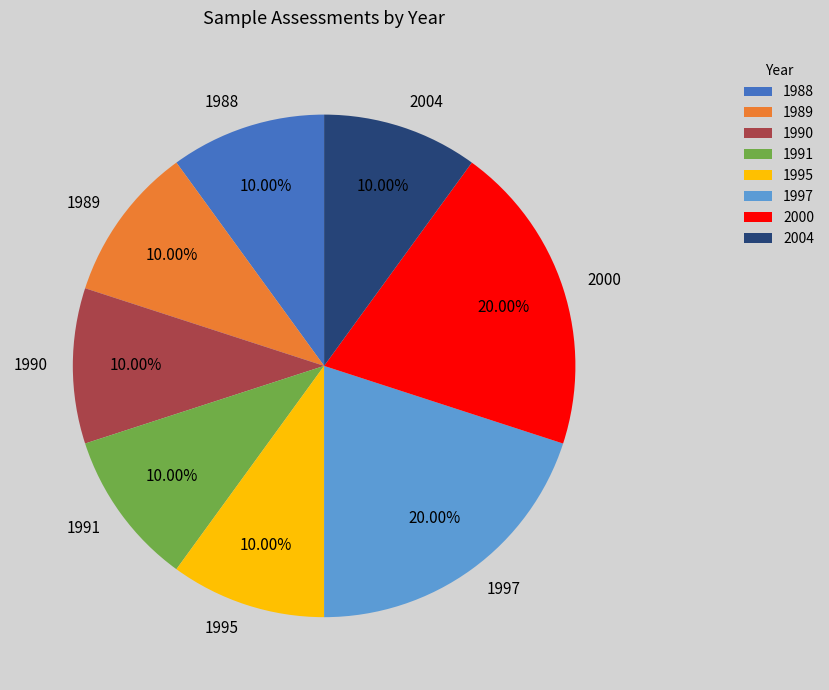

Combined, do 2000 and 1989 account for over 50%?

No